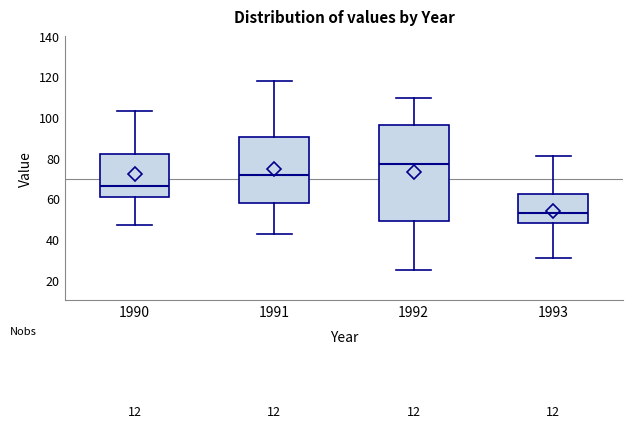

Reading left to right, transcribe this box plot: for each box, give where its median line is, the range the box spans, and where its two whiskers end, as read against the y-axis. The values are not printed on the chart, so give them approximately, as read against the axis.

1990: median 66, box 62 to 82, whiskers 46 to 104
1991: median 72, box 58 to 90, whiskers 42 to 118
1992: median 78, box 50 to 96, whiskers 24 to 110
1993: median 54, box 48 to 62, whiskers 30 to 82